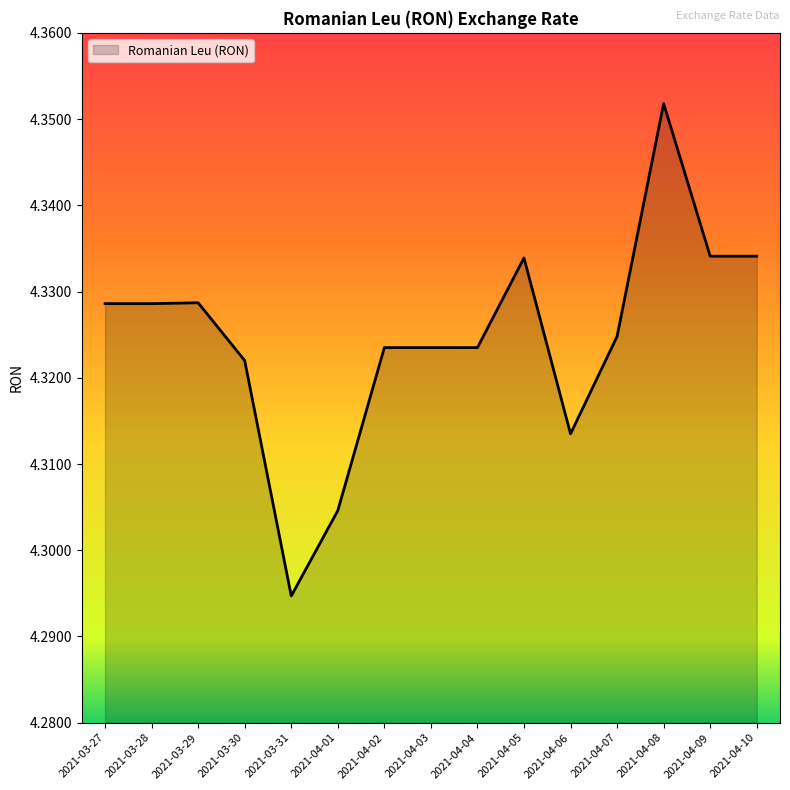

Which label corresponds to the largest value in the chart?

2021-04-08